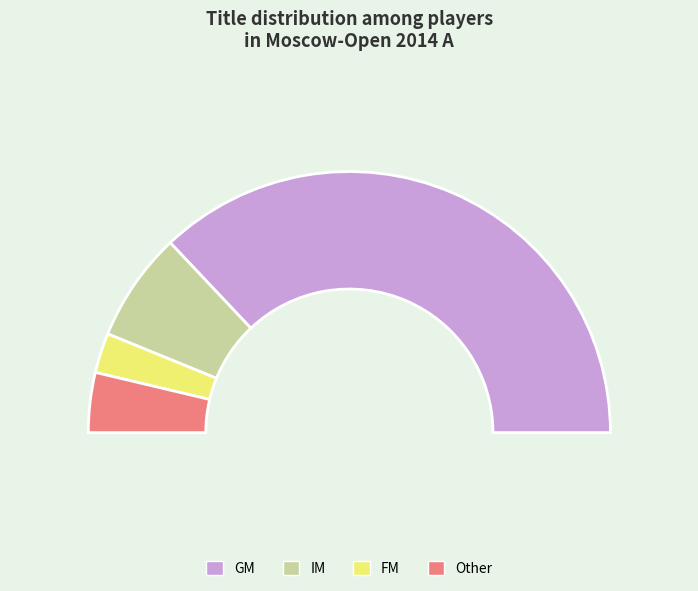

To the nearest percent, what is the average slice percentage?

25%